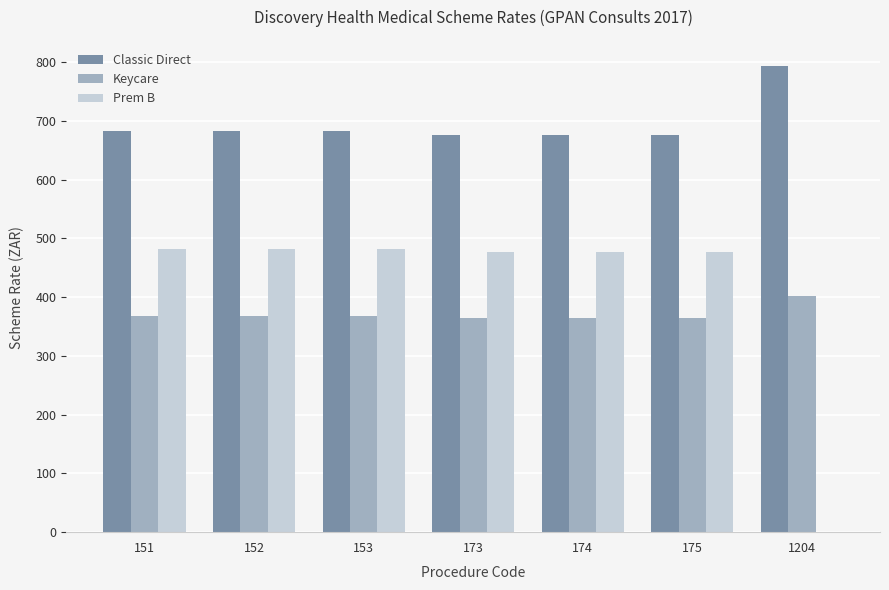

What value does the Keycare series have at 152?

367.9